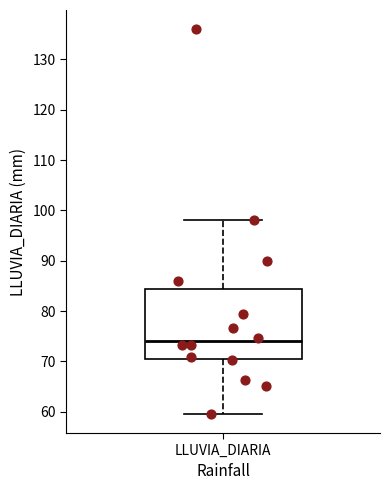

Read this box plot against the y-axis: the position of the median line, the range covered by the box, and the ends of both whiskers. The values are not printed on the chart, so give them approximately, as read against the axis.

median 74, box 70 to 84, whiskers 60 to 98